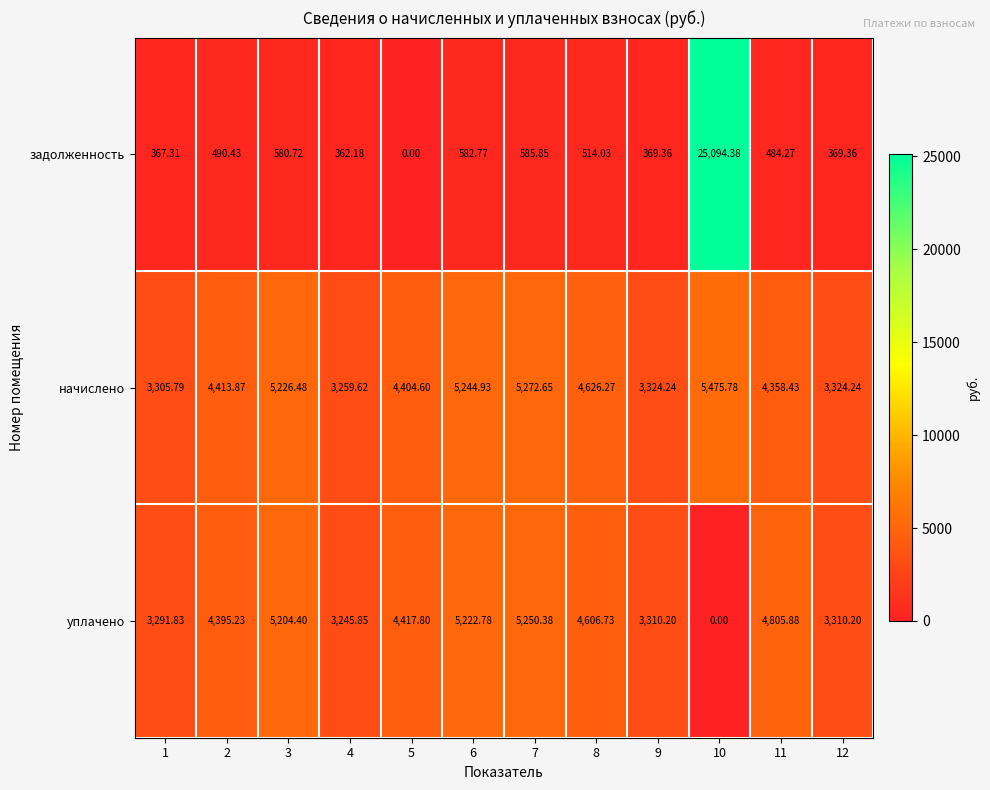

Is the value of начислено at 5 greater than the value of задолженность at 9?

Yes